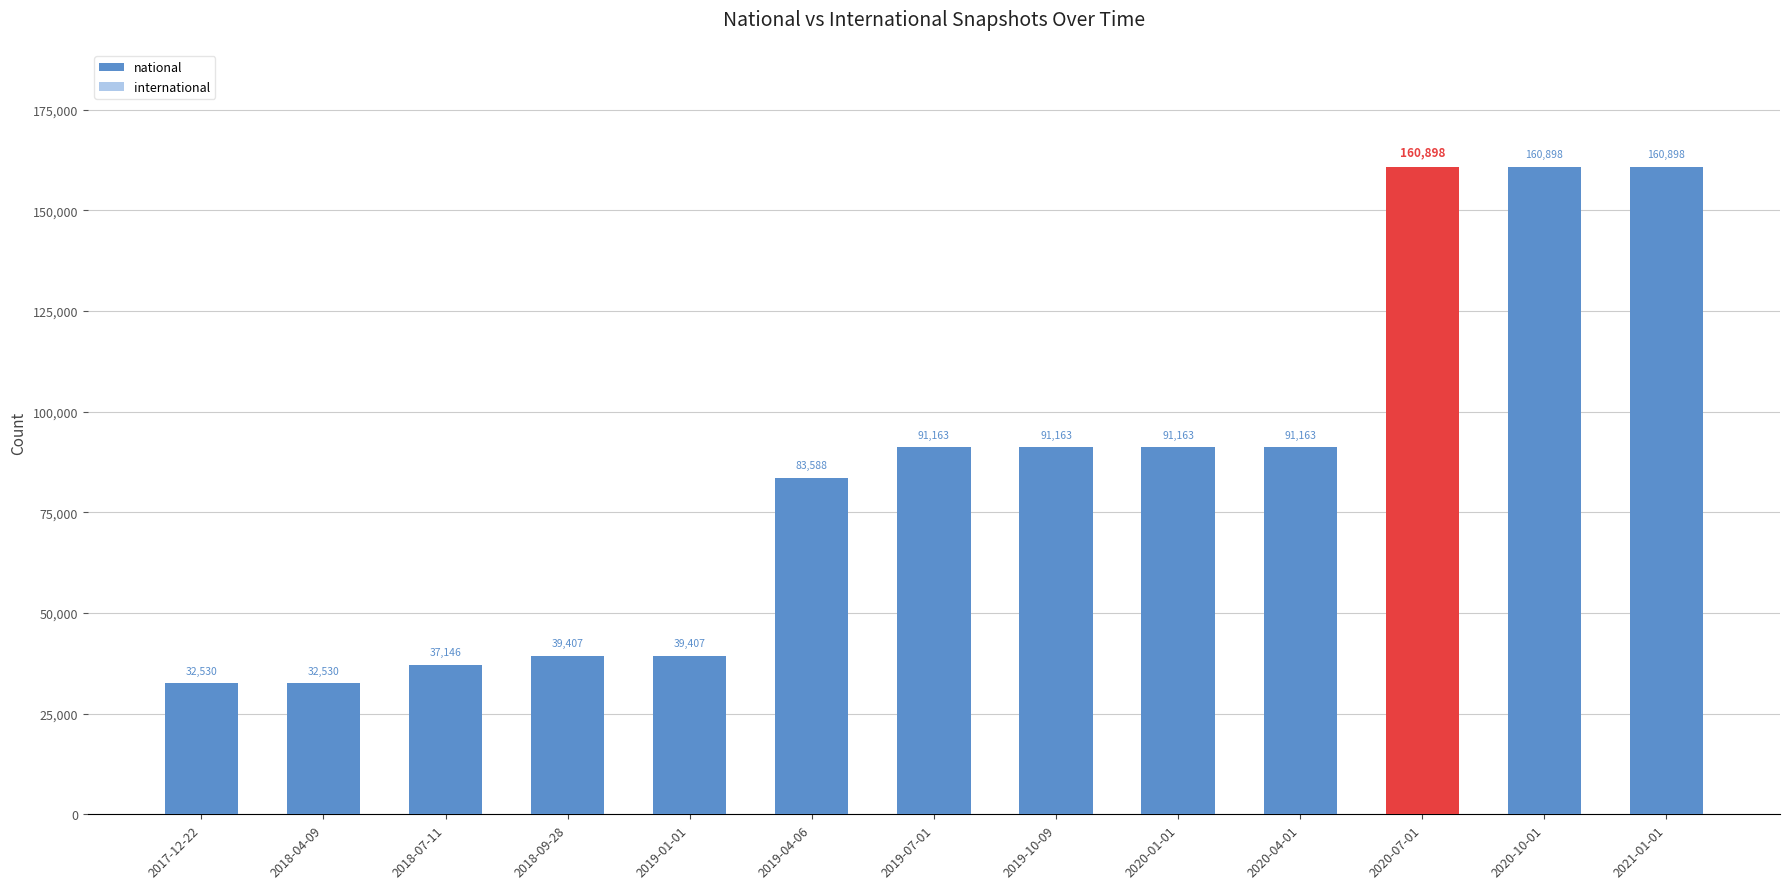

List the series in order of their peak value, lowest first.

international, national